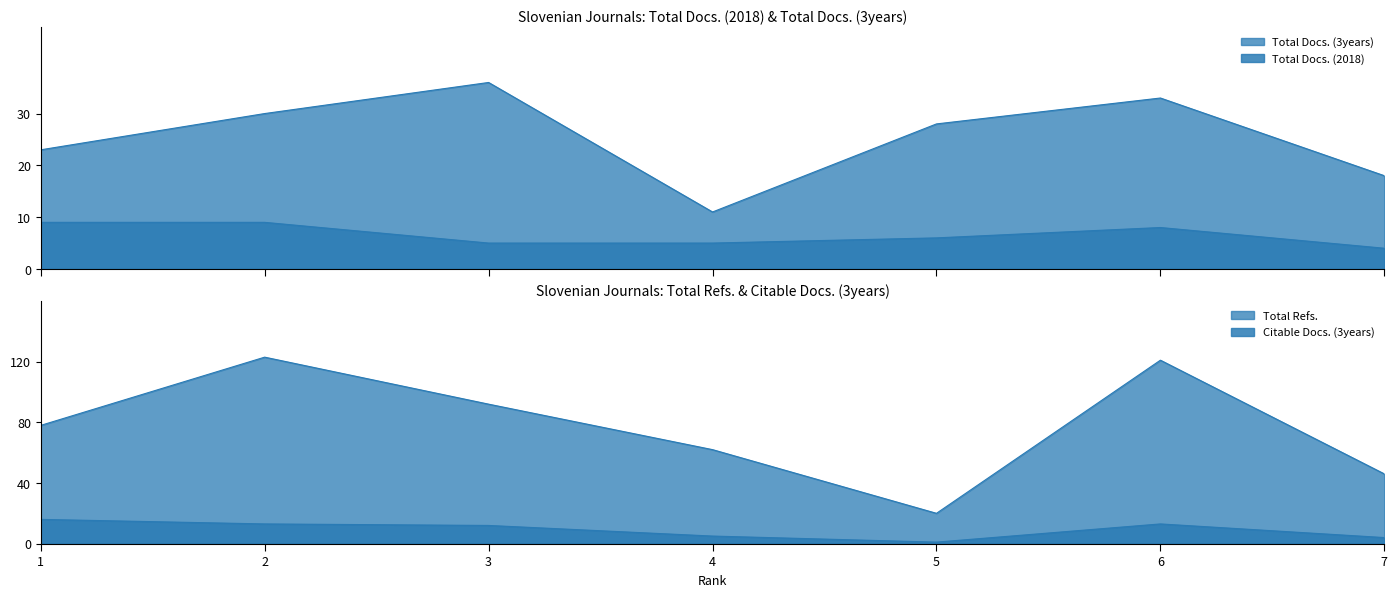

Which series has the widest spread of values?

Total Refs.